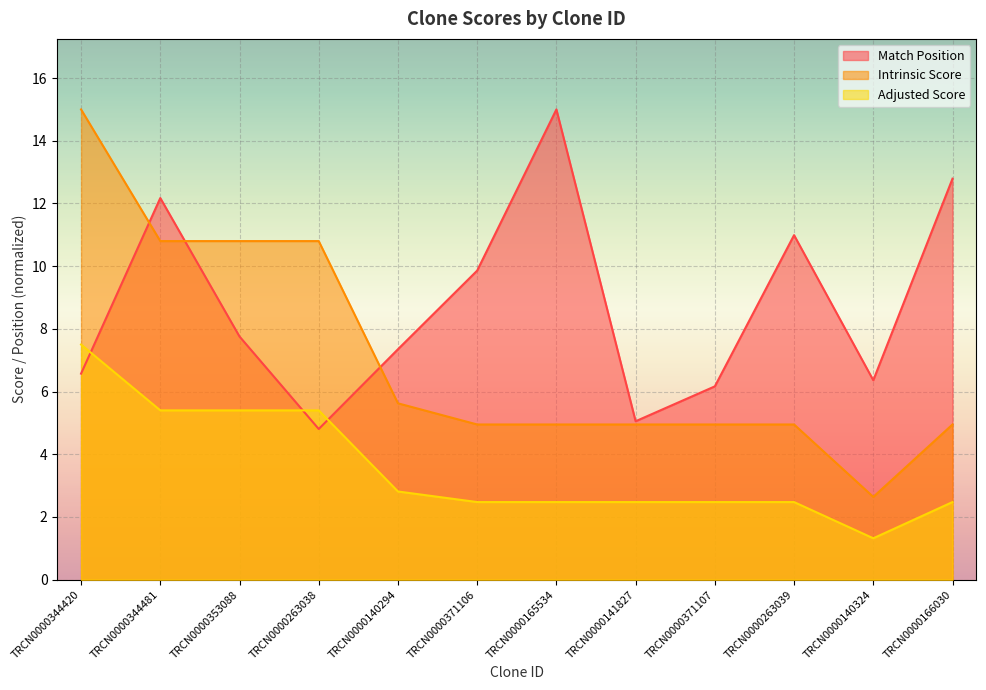

List the series in order of their overall mean, highest first.

Match Position, Intrinsic Score, Adjusted Score